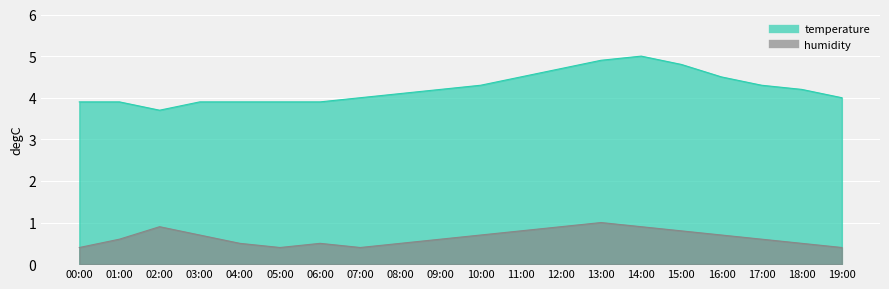

True or false: humidity and temperature intersect in this chart.

False